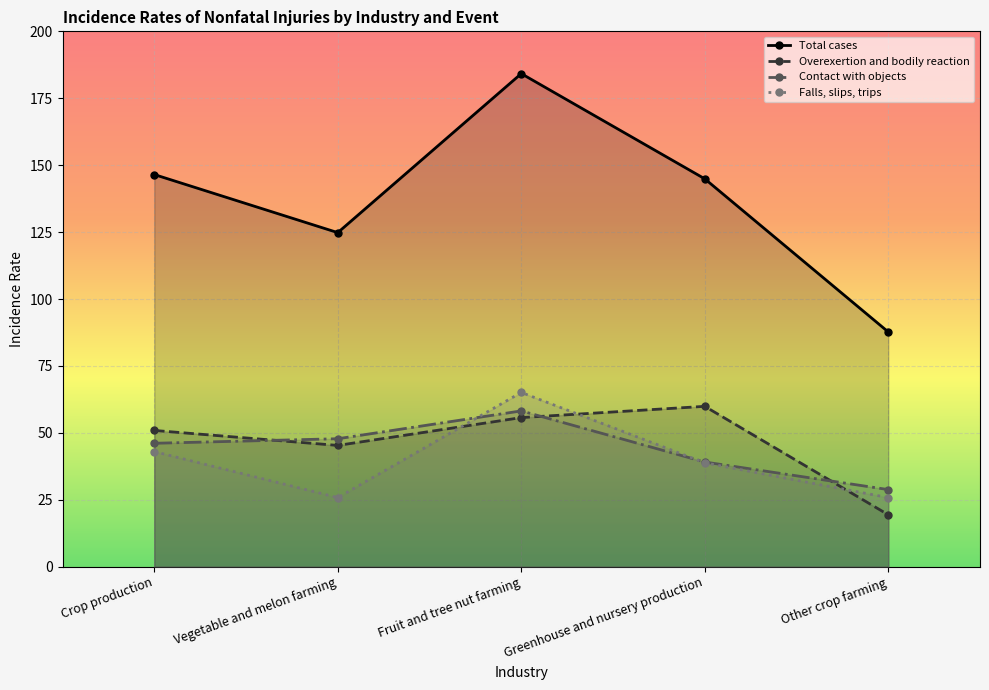

True or false: Total cases and Overexertion and bodily reaction cross at least once.

False